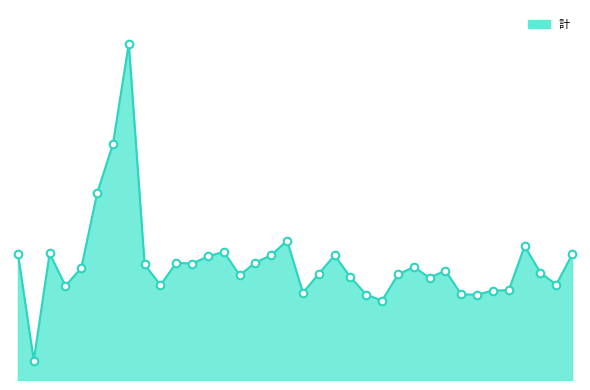

Does the chart have visible grid lines?

No